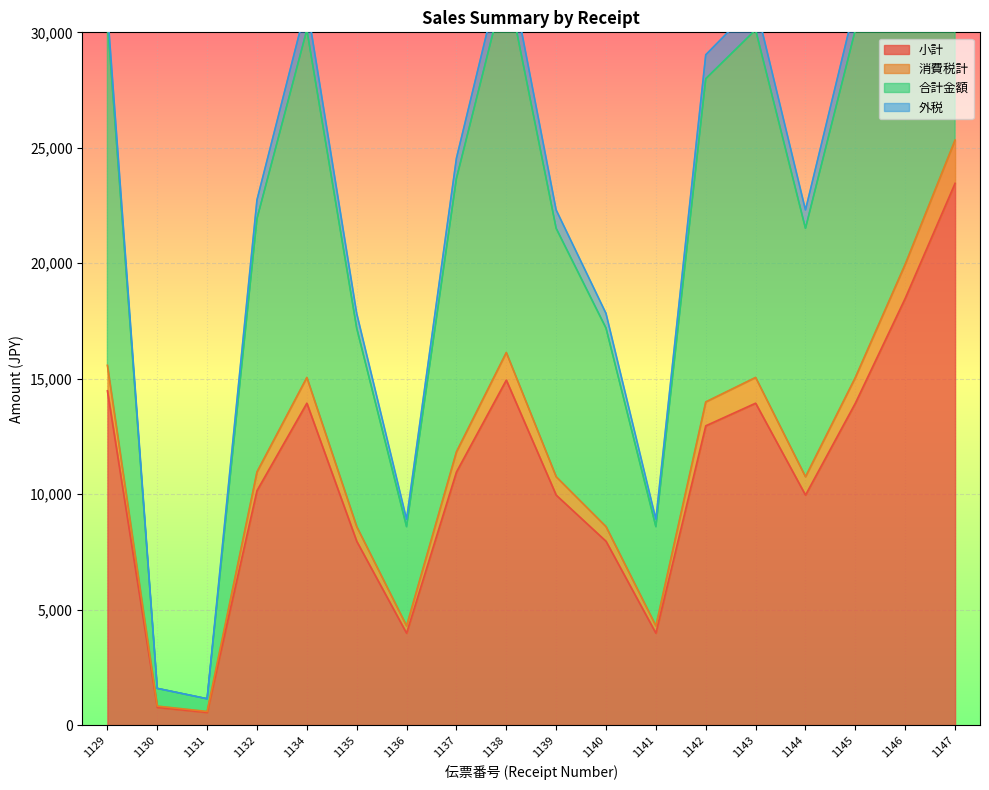

True or false: 消費税計 has a value of 39778 at 1142.

False